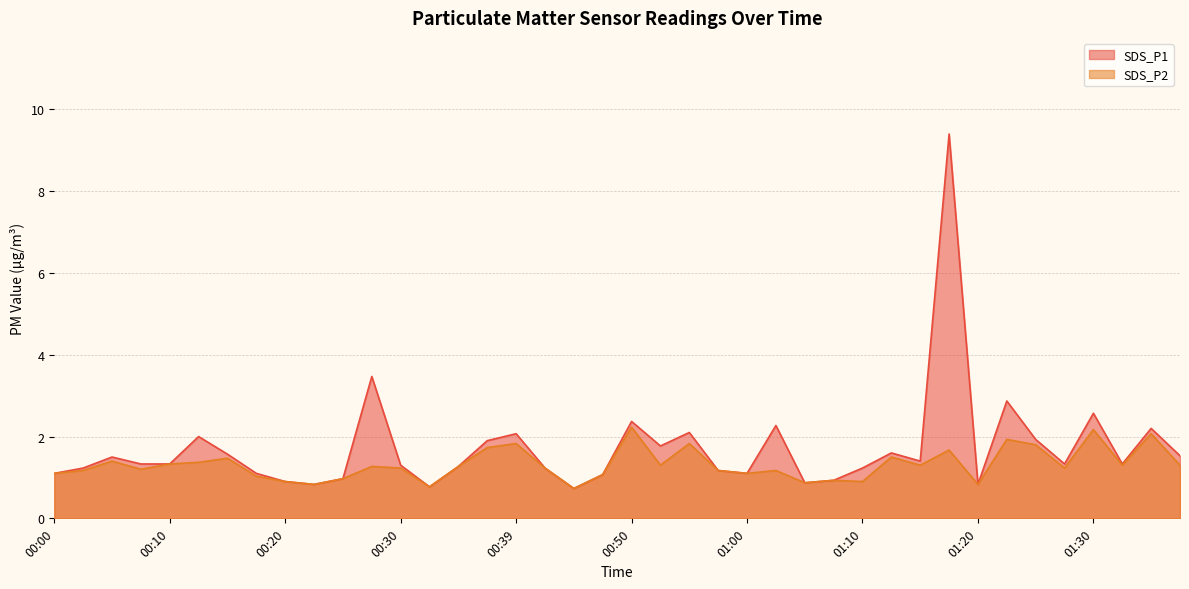

Rank the series by their maximum value, from highest to lowest.

SDS_P1, SDS_P2